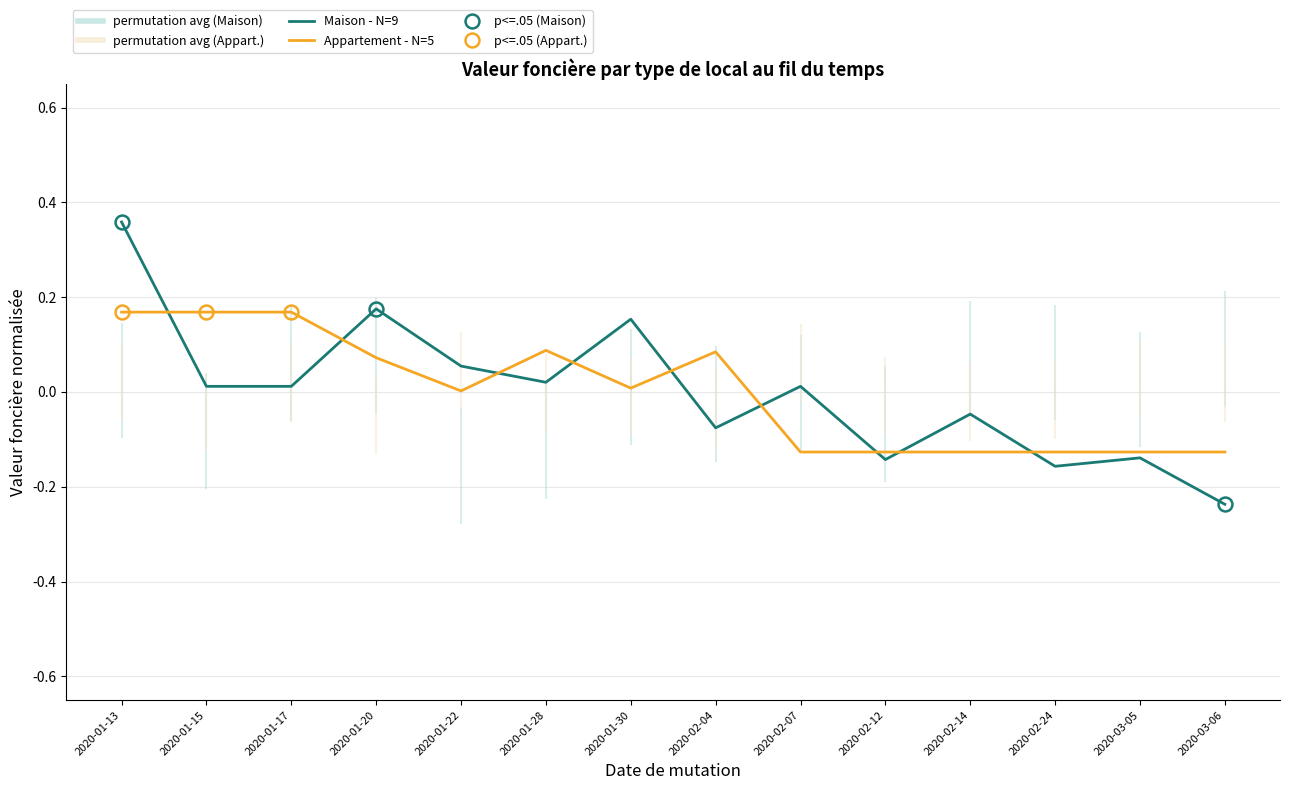

At which category is the sum across all series the highest?

2020-01-13